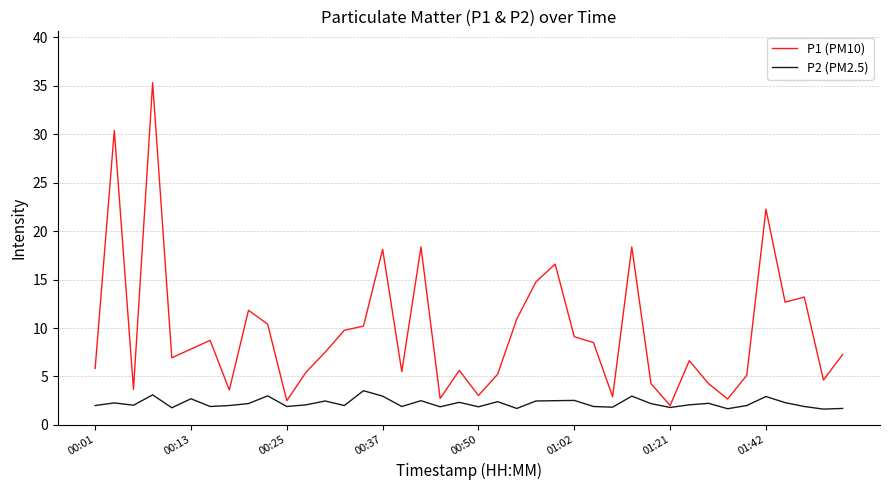

Count the number of categories in the chart.

40